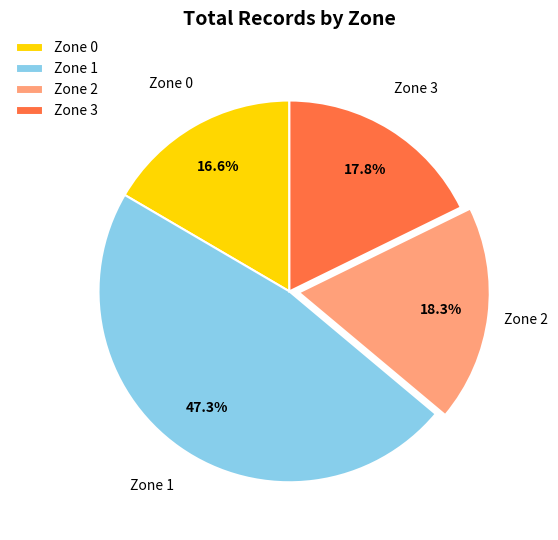

To the nearest percent, what is the combined percentage of Zone 2 and Zone 1?

66%